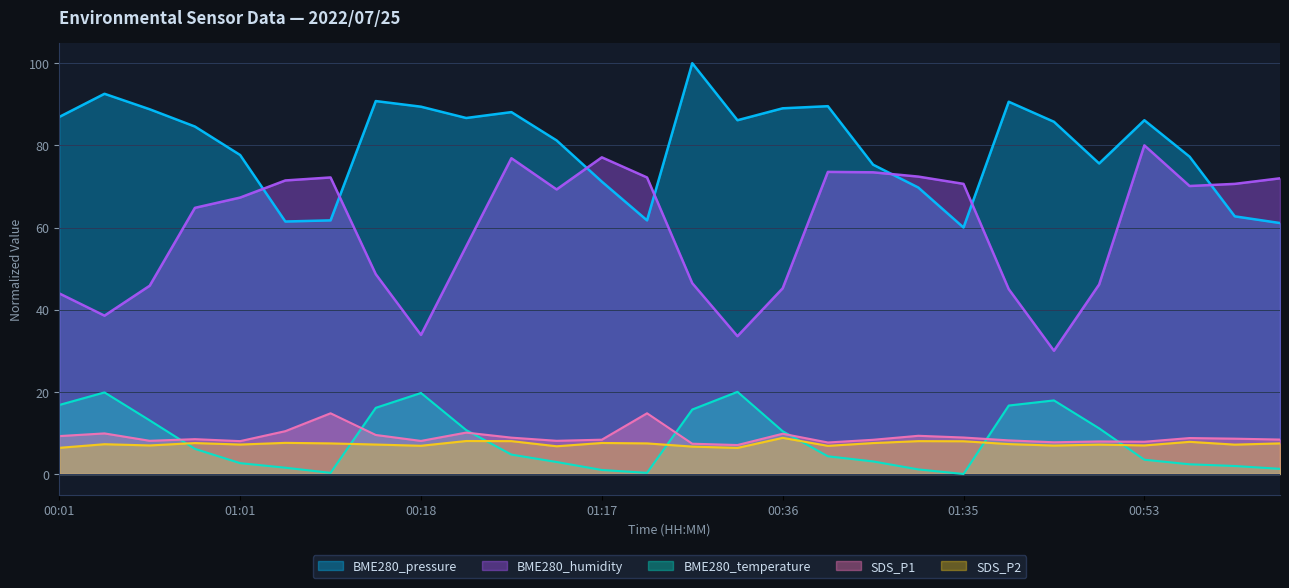

What is the difference between the maximum and minimum values in the BME280_humidity series?

50.0